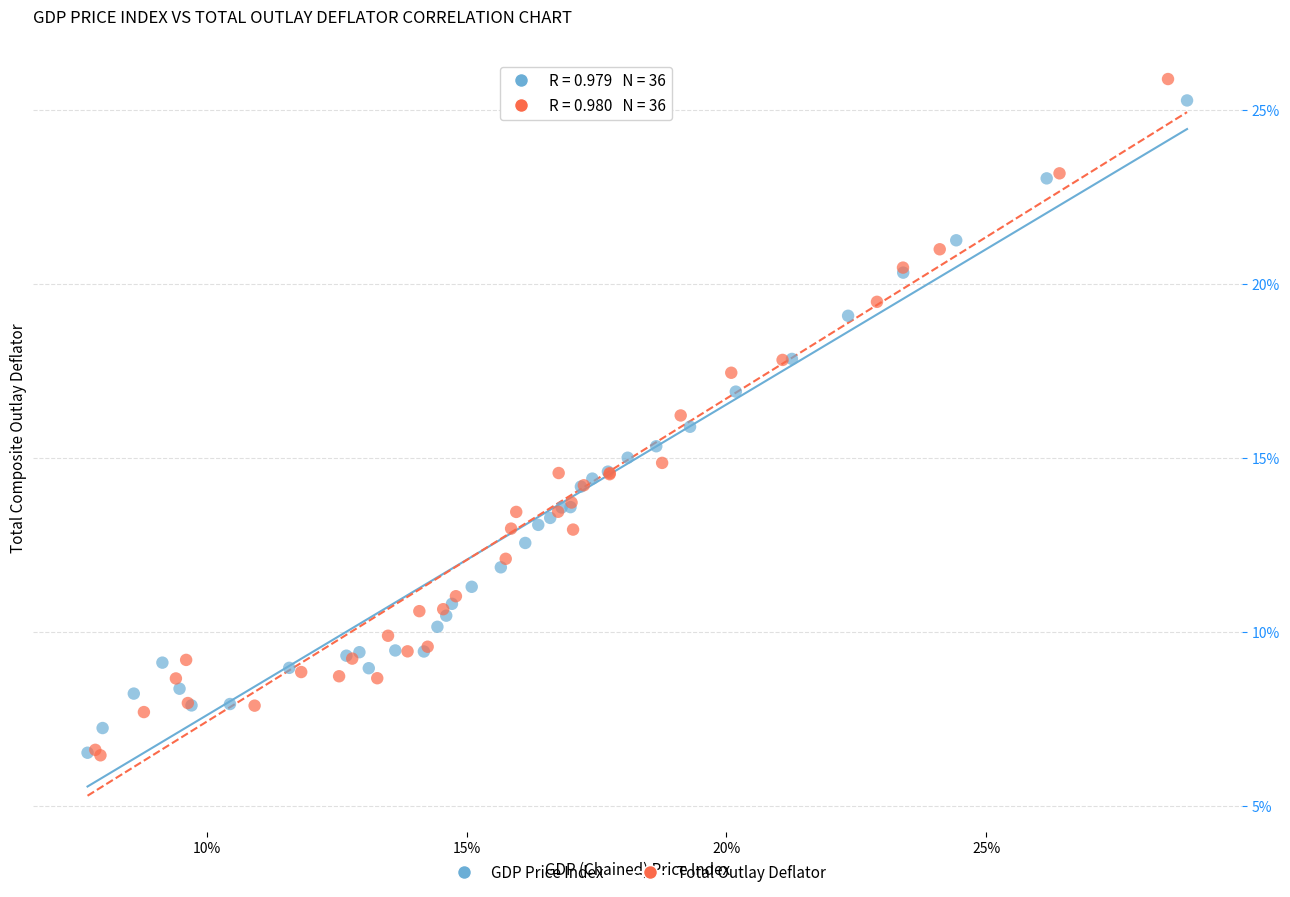

Which series reaches the maximum Y coordinate?

Total Outlay Deflator